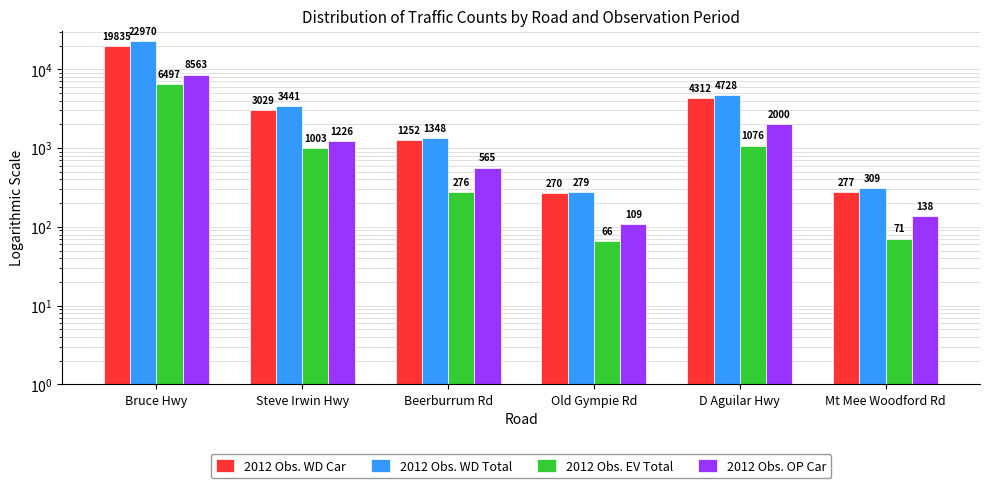

True or false: 2012 Obs. EV Total has a value of 33 at Old Gympie Rd.

False